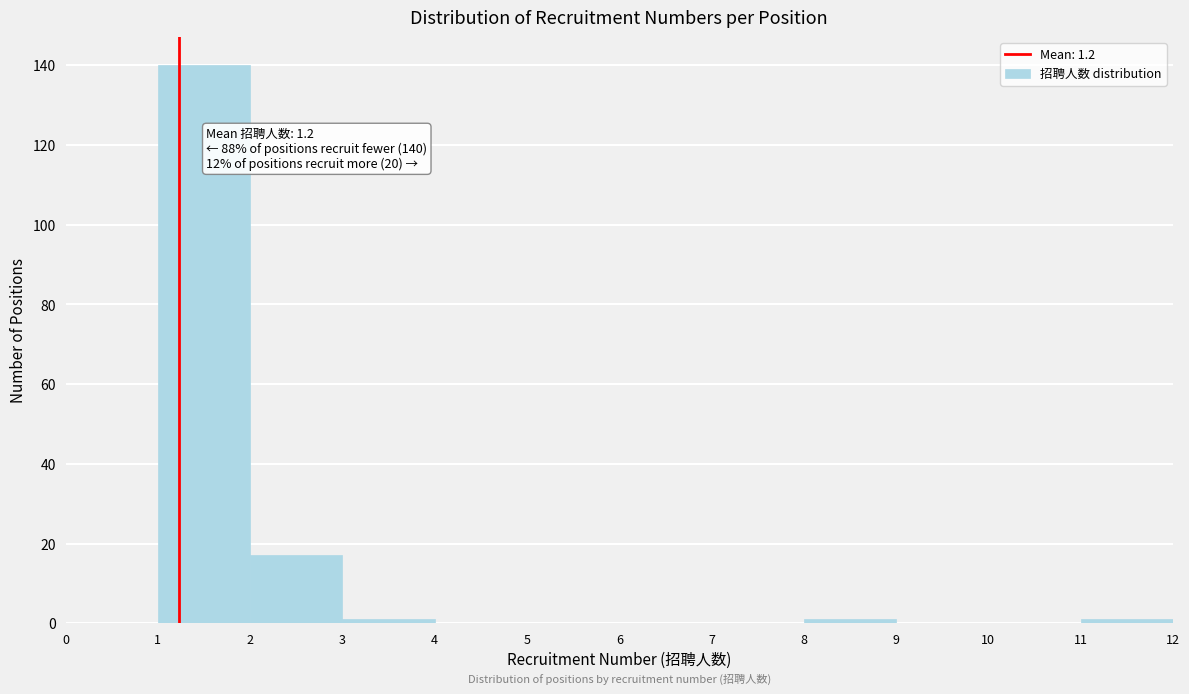

Over which range of the x-axis is the bar tallest?

1 to 2